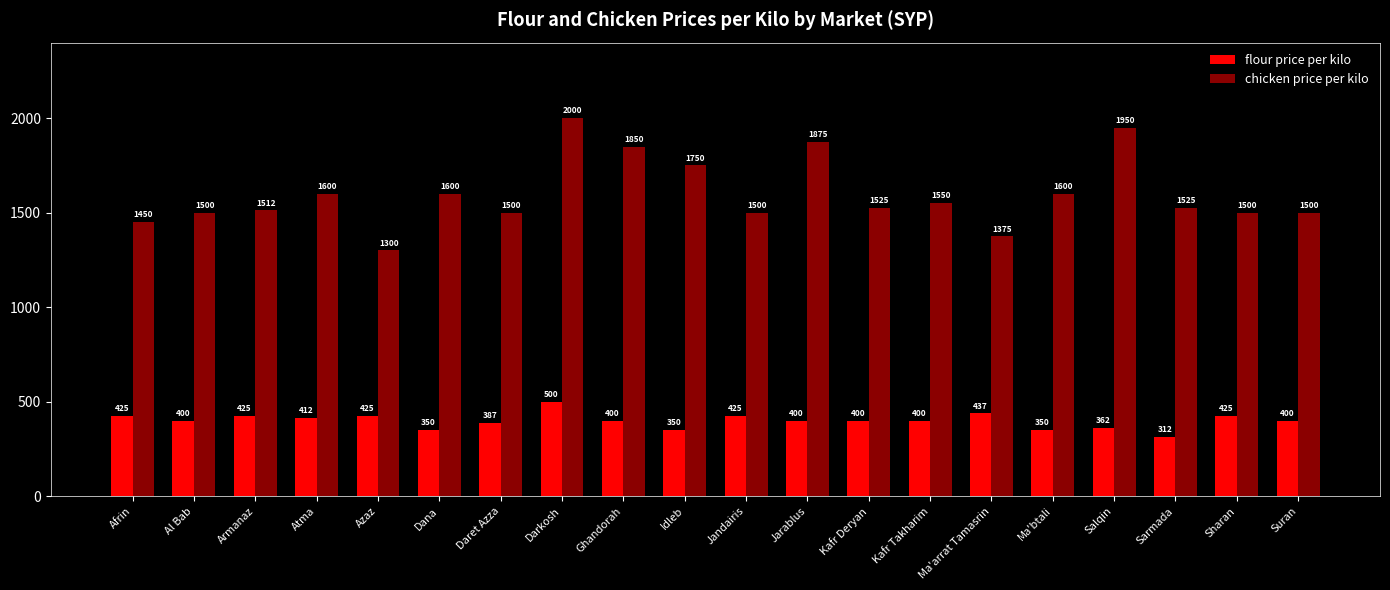

How many groups of bars are there?

20